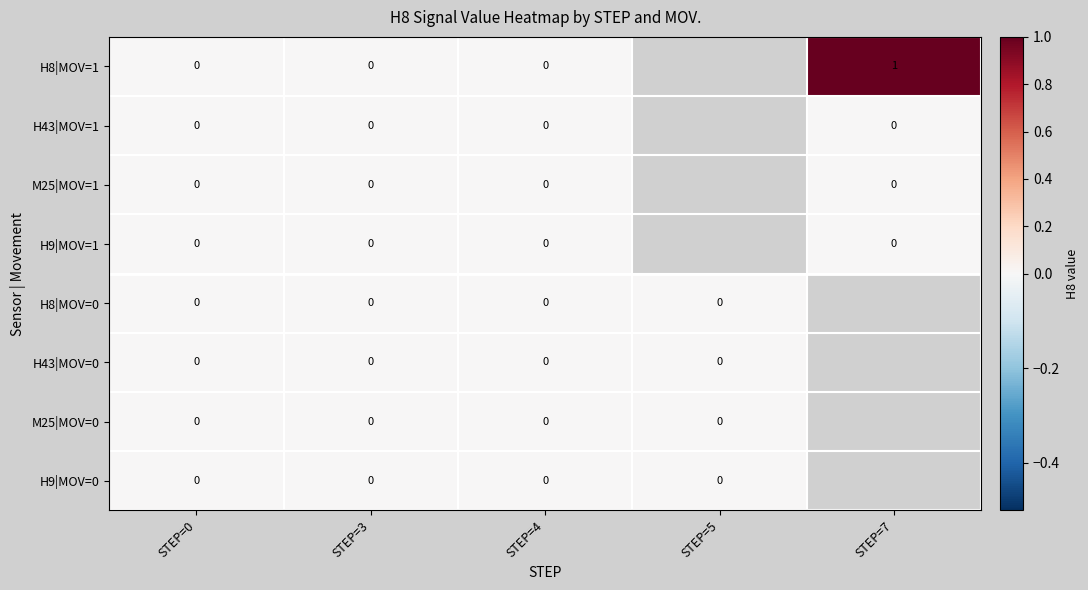

List the labels in order of H43|MOV=0 value, largest first.

STEP=0, STEP=3, STEP=4, STEP=5, STEP=7